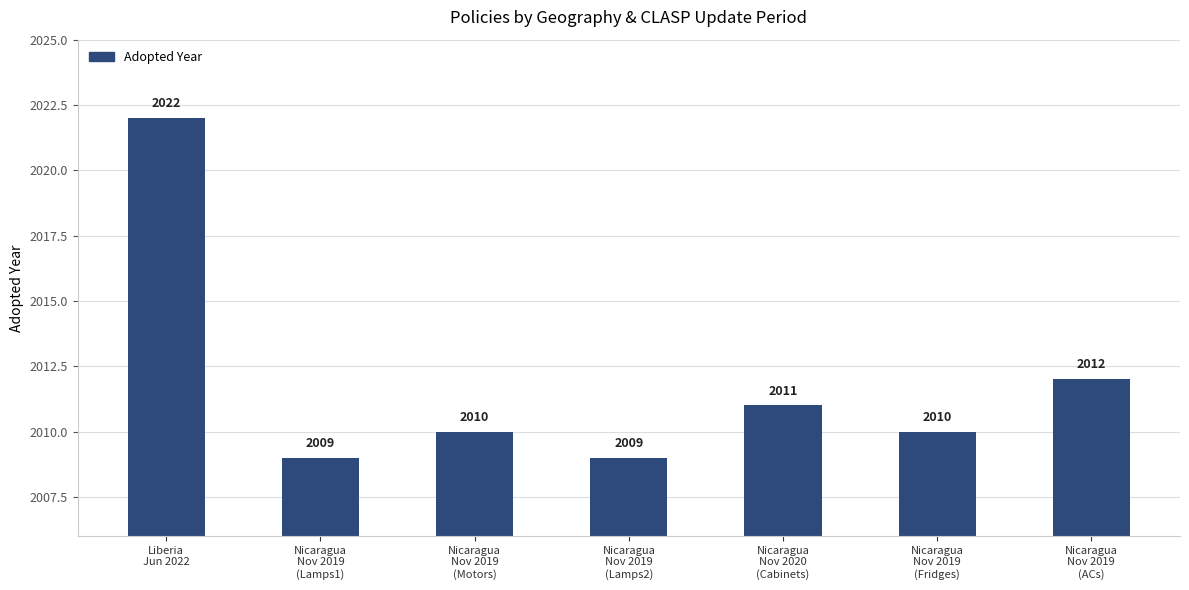

Which category has the highest value across all series?

Liberia
Jun 2022